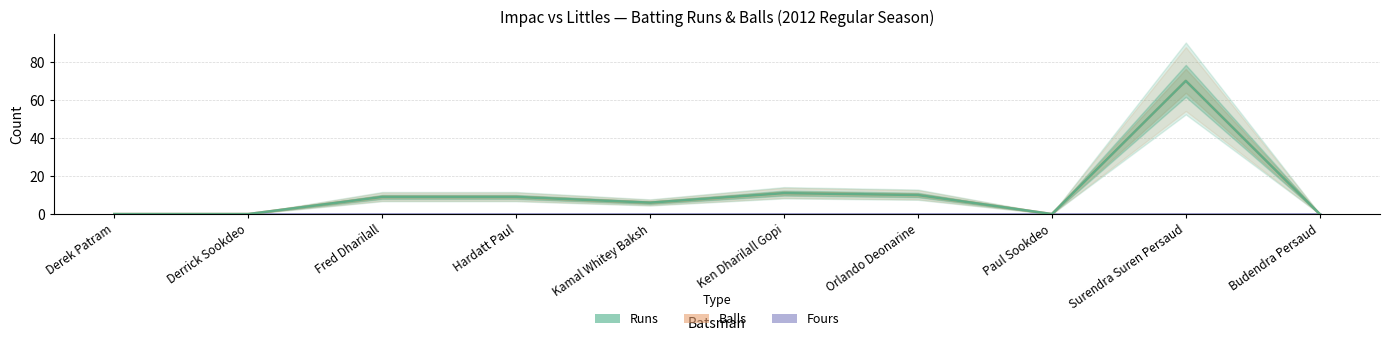

Reading right to left, transcribe all the data shown in this chart.

Fours: Budendra Persaud=0	Surendra Suren Persaud=0	Paul Sookdeo=0	Orlando Deonarine=0	Ken Dharilall Gopi=0	Kamal Whitey Baksh=0	Hardatt Paul=0	Fred Dharilall=0	Derrick Sookdeo=0	Derek Patram=0
Balls: Budendra Persaud=0	Surendra Suren Persaud=70	Paul Sookdeo=0	Orlando Deonarine=10	Ken Dharilall Gopi=11	Kamal Whitey Baksh=6	Hardatt Paul=9	Fred Dharilall=9	Derrick Sookdeo=0	Derek Patram=0
Runs: Budendra Persaud=0	Surendra Suren Persaud=70	Paul Sookdeo=0	Orlando Deonarine=10	Ken Dharilall Gopi=11	Kamal Whitey Baksh=6	Hardatt Paul=9	Fred Dharilall=9	Derrick Sookdeo=0	Derek Patram=0